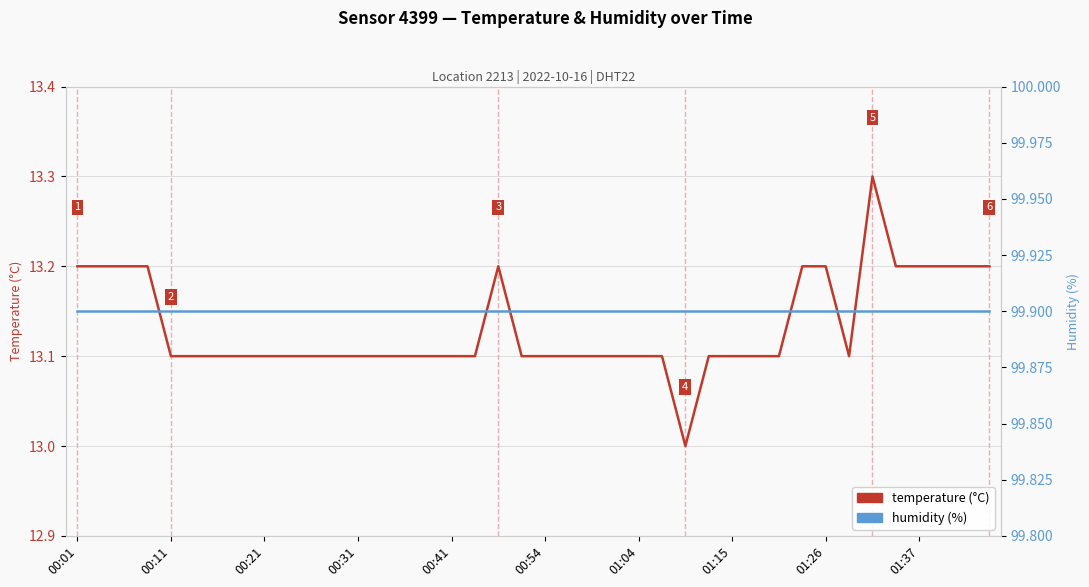

What is the difference between the maximum and minimum values in the temperature (°C) series?

0.3